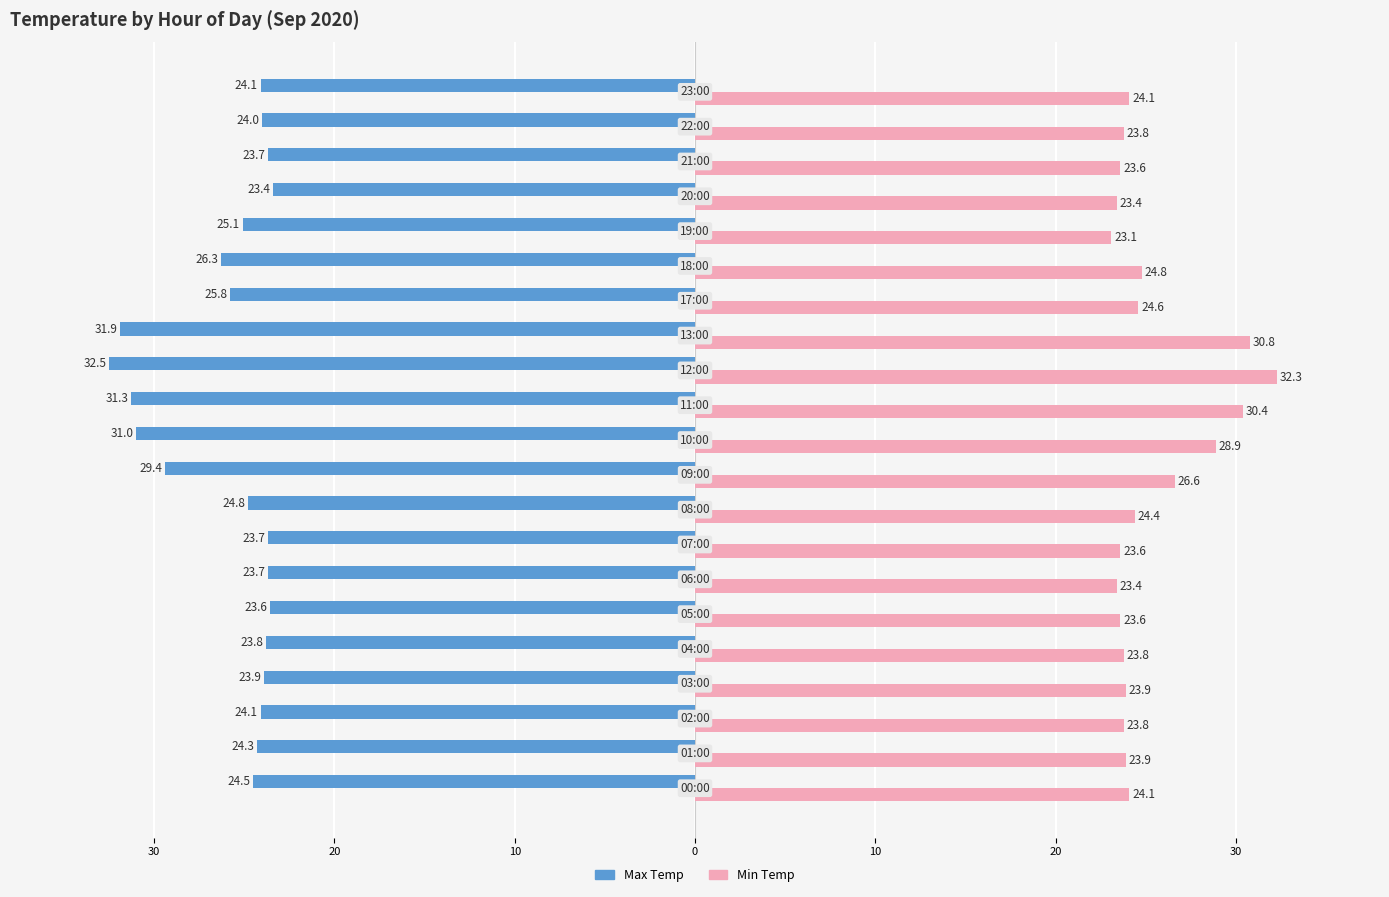

What are all the series names shown in the legend?

Max Temp, Min Temp